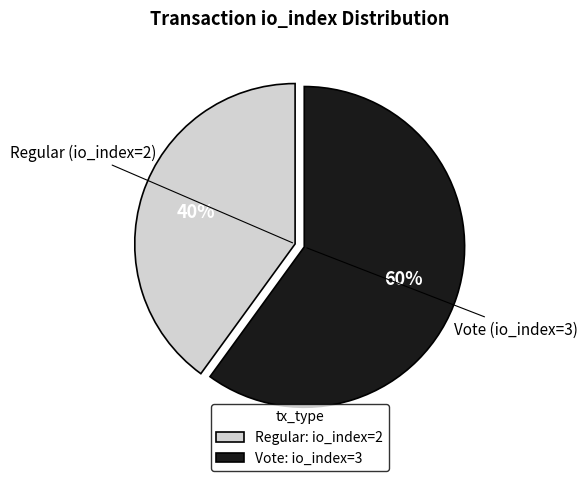

The Regular (io_index=2) slice represents 40% of the pie. True or false?

True